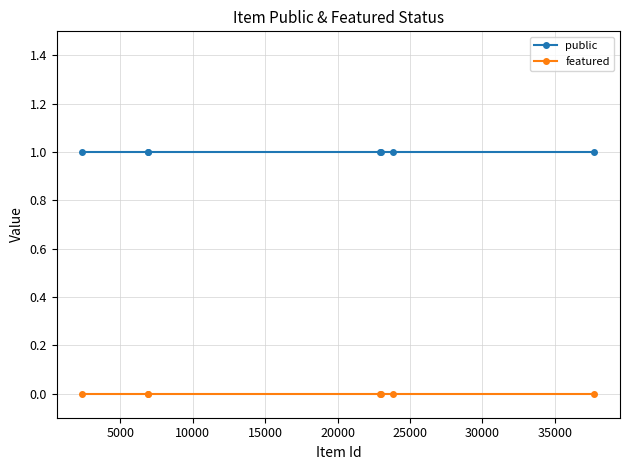

Which series has the largest total across all categories?

public